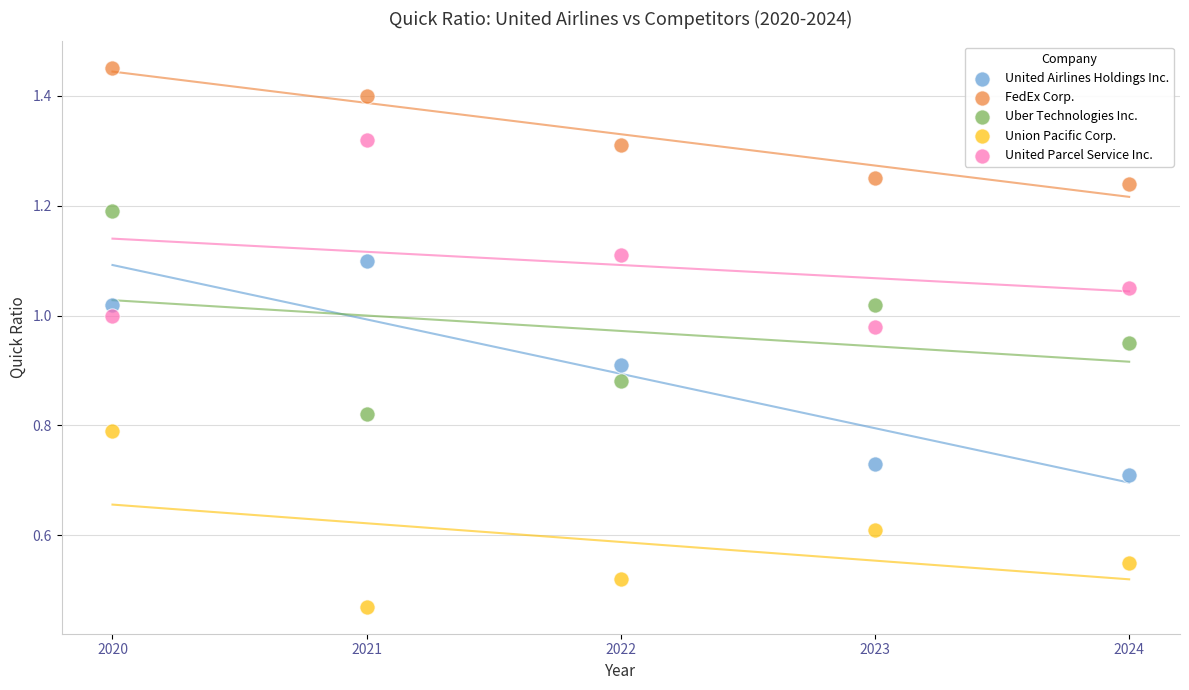

Across all data points, what is the range of X values (max minus min)?

4.0